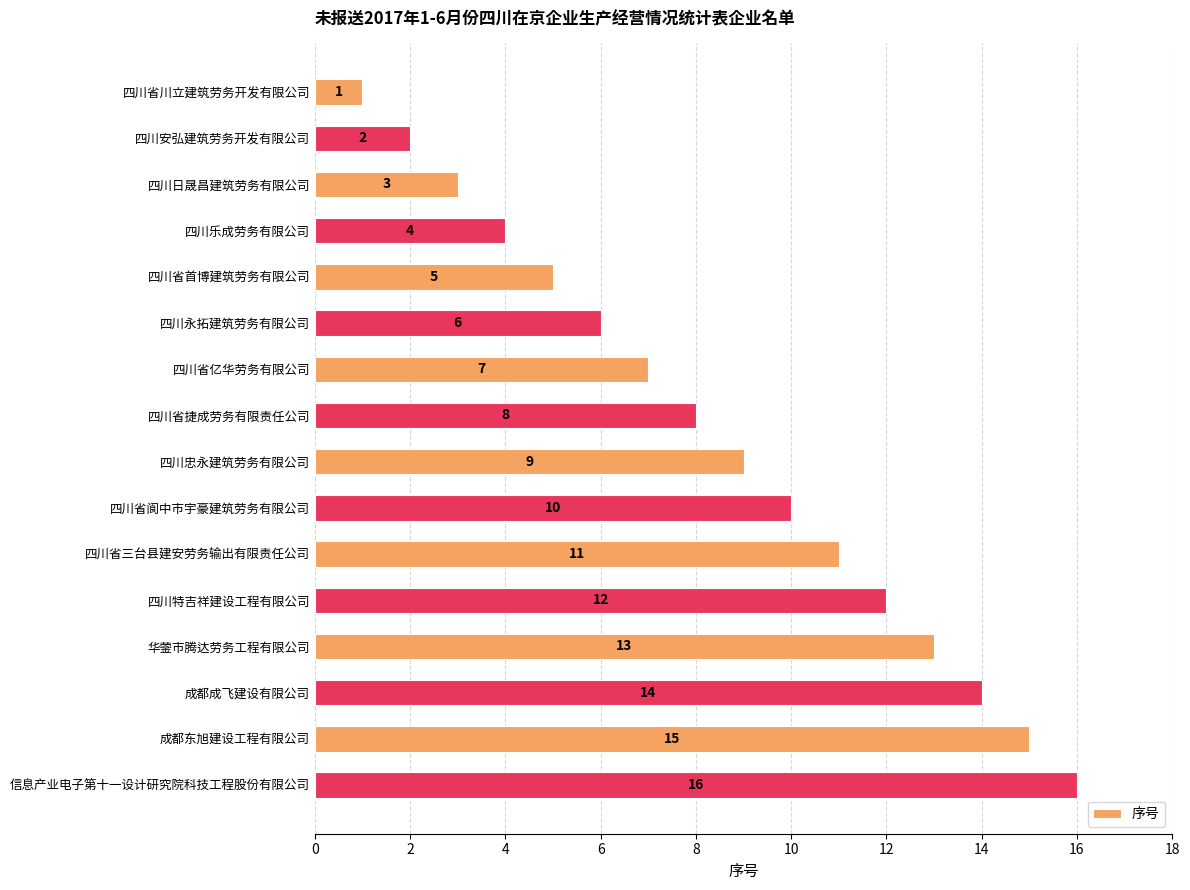

What position from the bottom is 四川省阆中市宇豪建筑劳务有限公司?

7